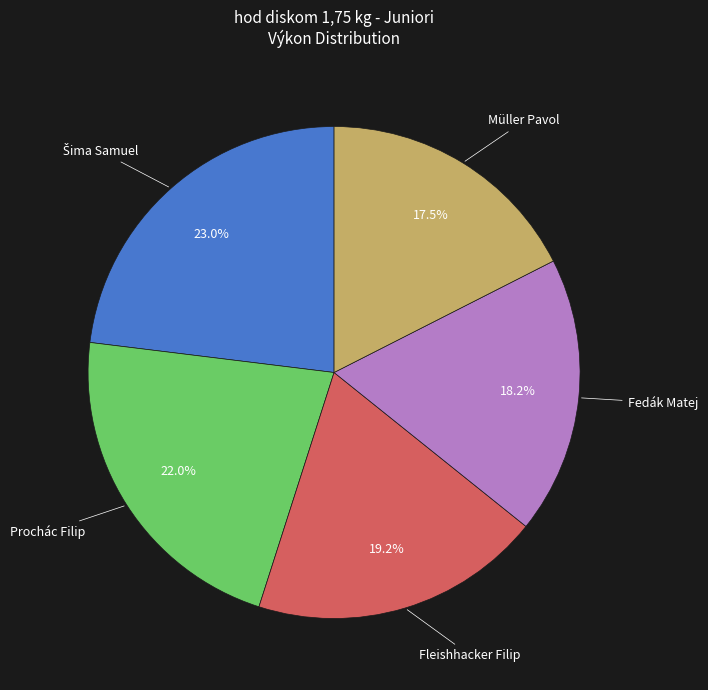

Which slice is the smallest?

Müller Pavol